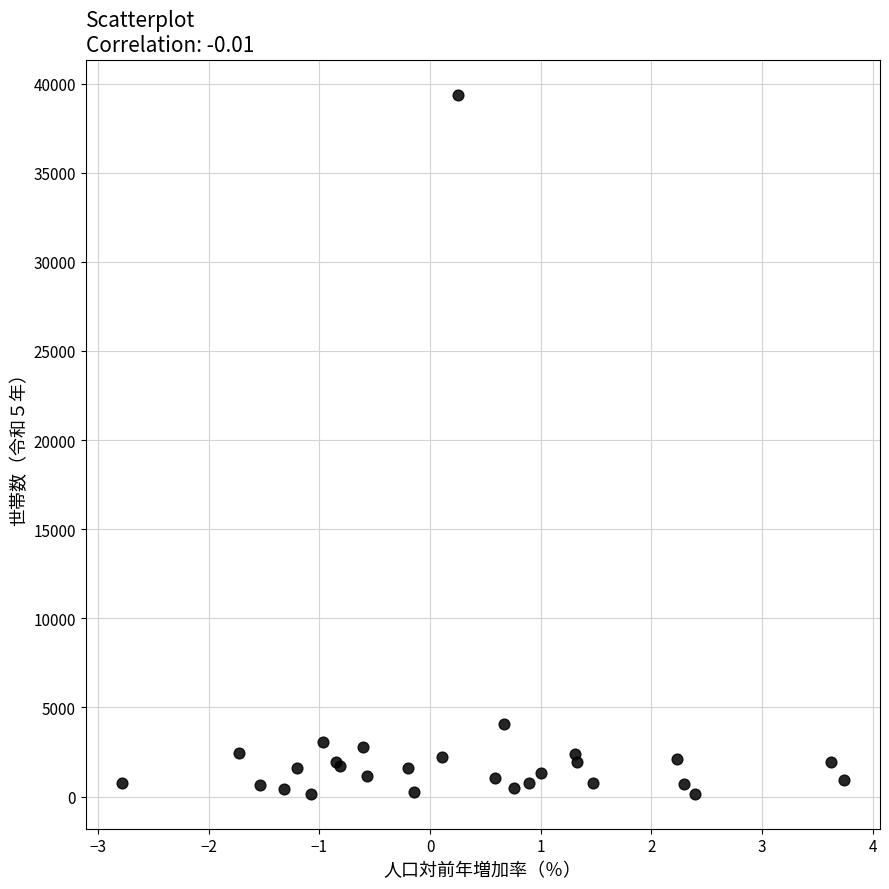

What Y value in the scatter plot is closest to 19766?

4067